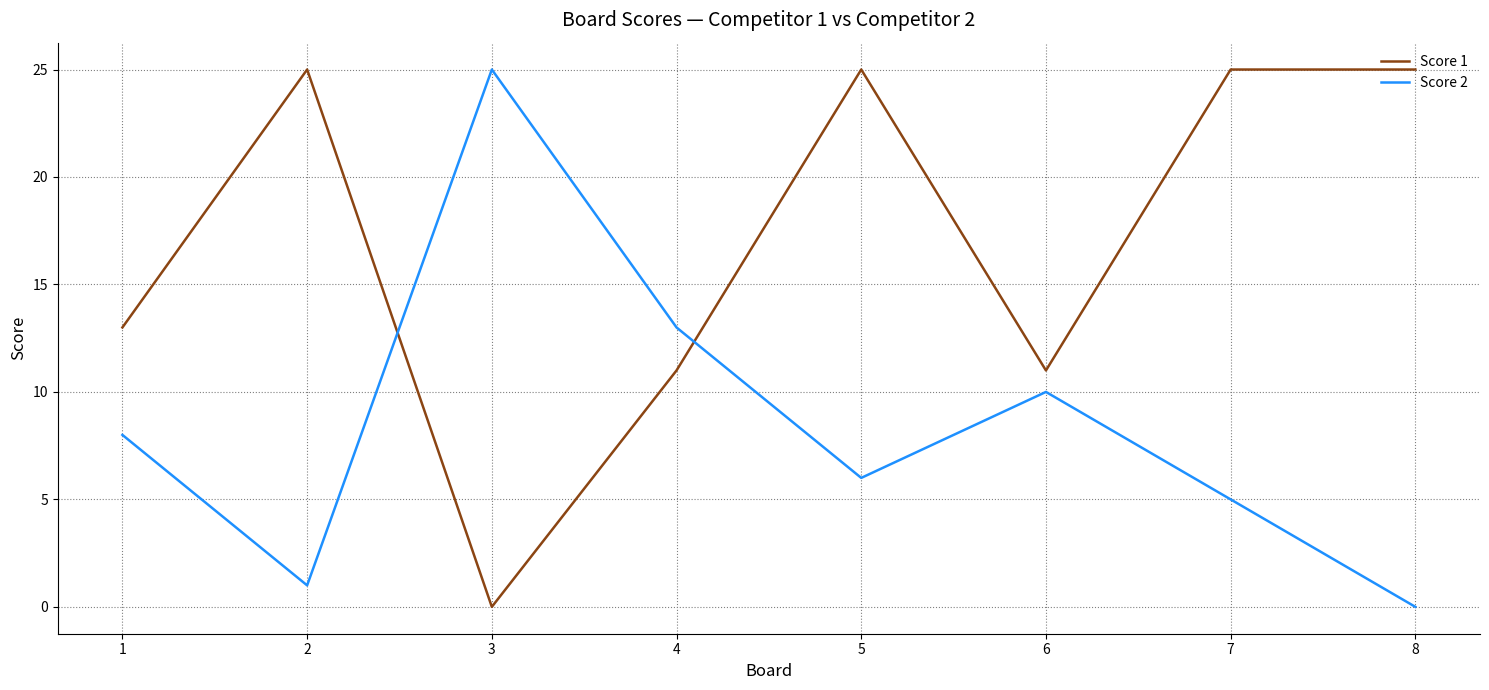

What is the spread (max minus min) of values at 7?

20